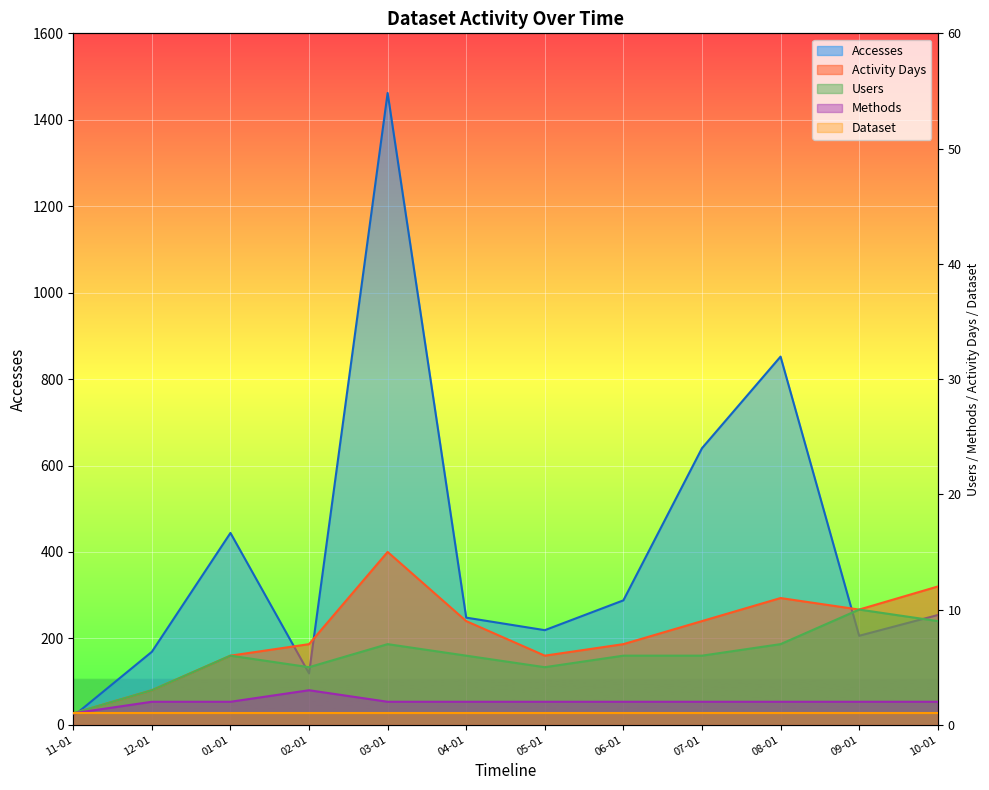

What is the sum of all Users values?

71